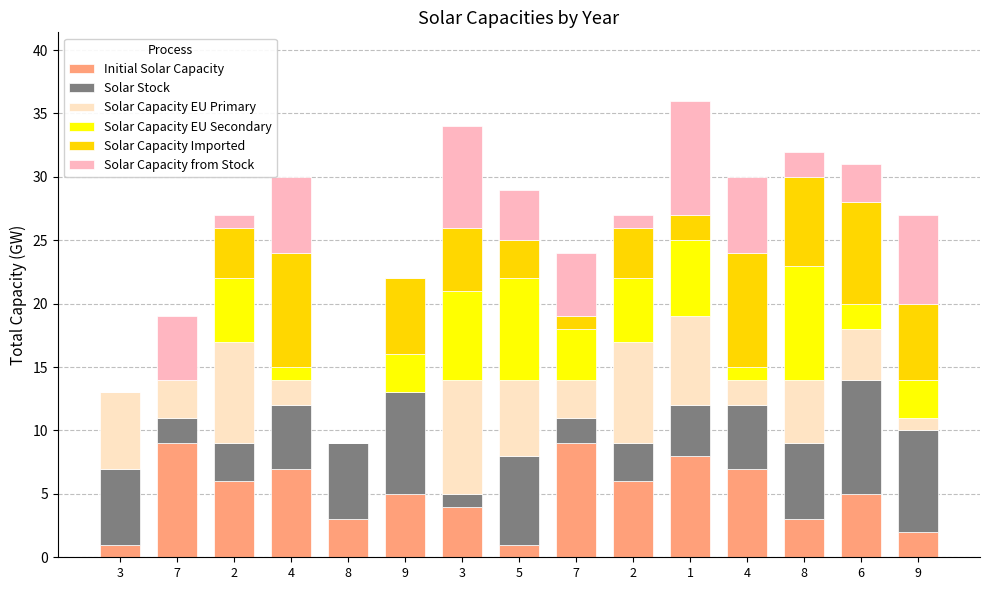

How many series are shown in this chart?

6